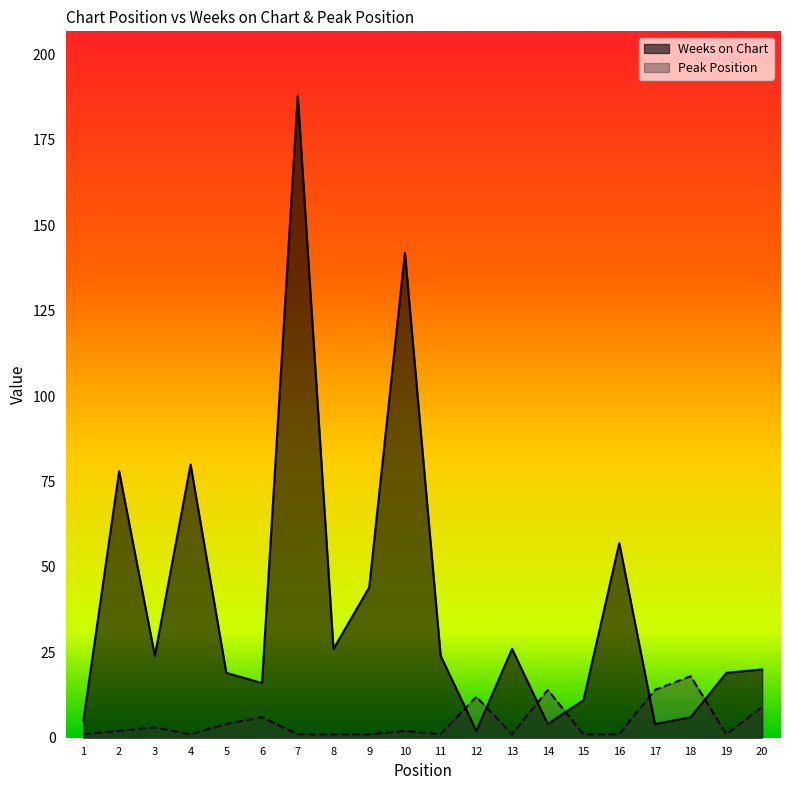

True or false: Weeks on Chart has a value of 24 at 3.

True